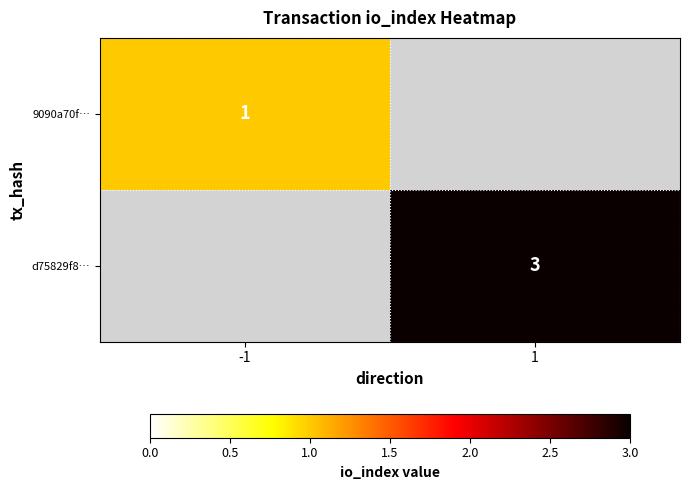

The value of d75829f8… at 1 is 1. True or false?

False